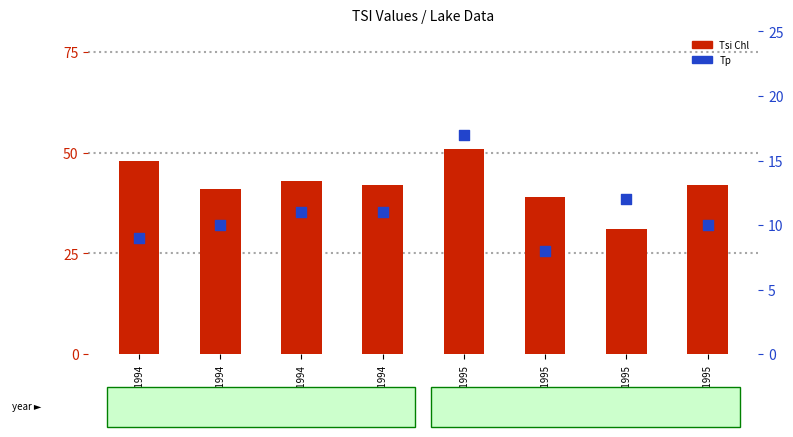

Which series reaches the minimum Y coordinate?

Tp